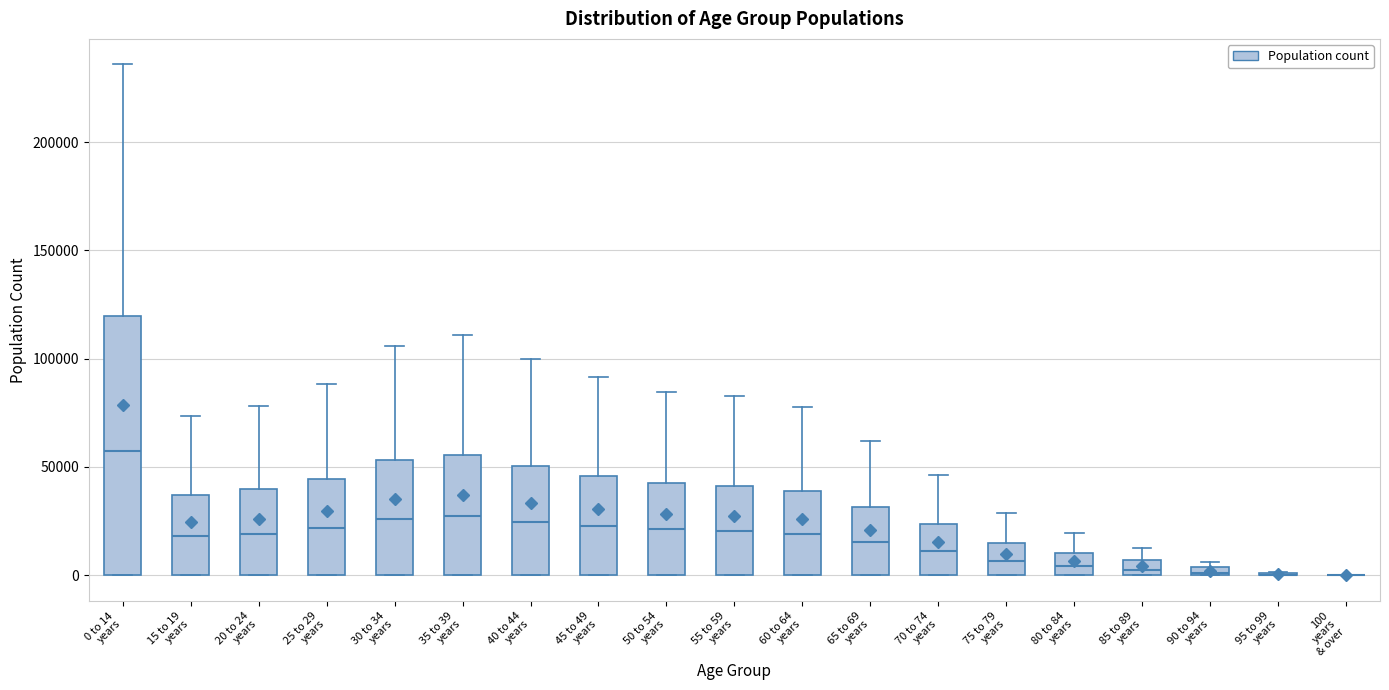

Where is the upper edge of the box for 75 to 79 years on the y-axis? The values are not printed on the chart, so give them approximately, as read against the axis.

15000